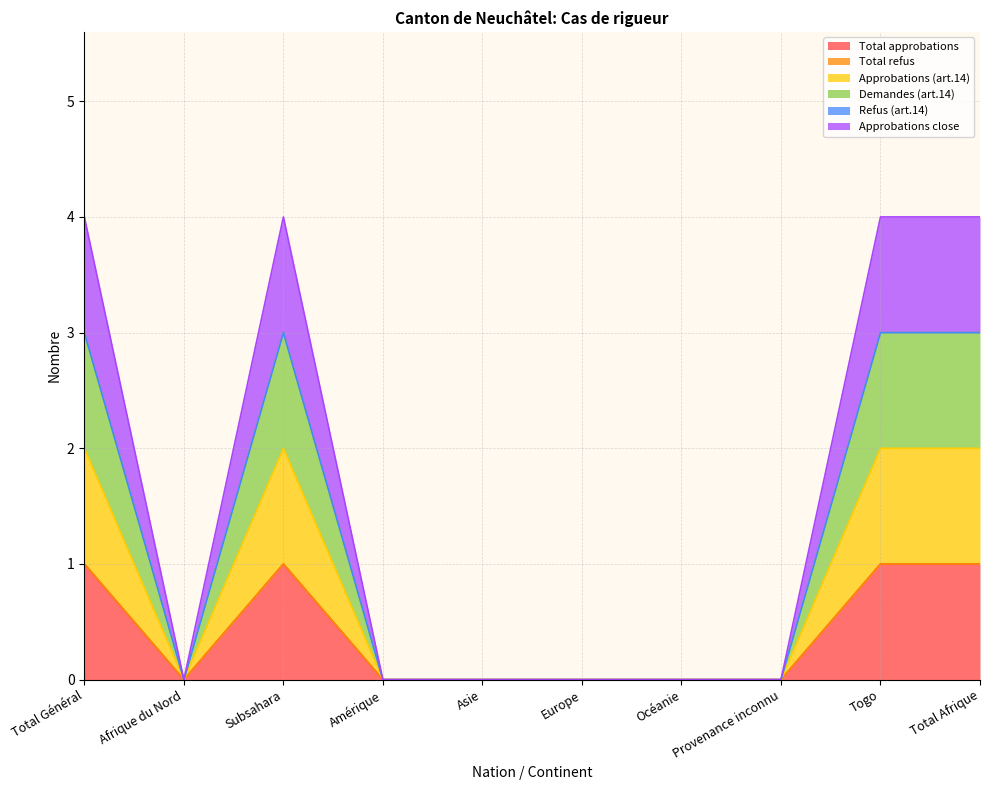

How many lines are shown in the chart?

6